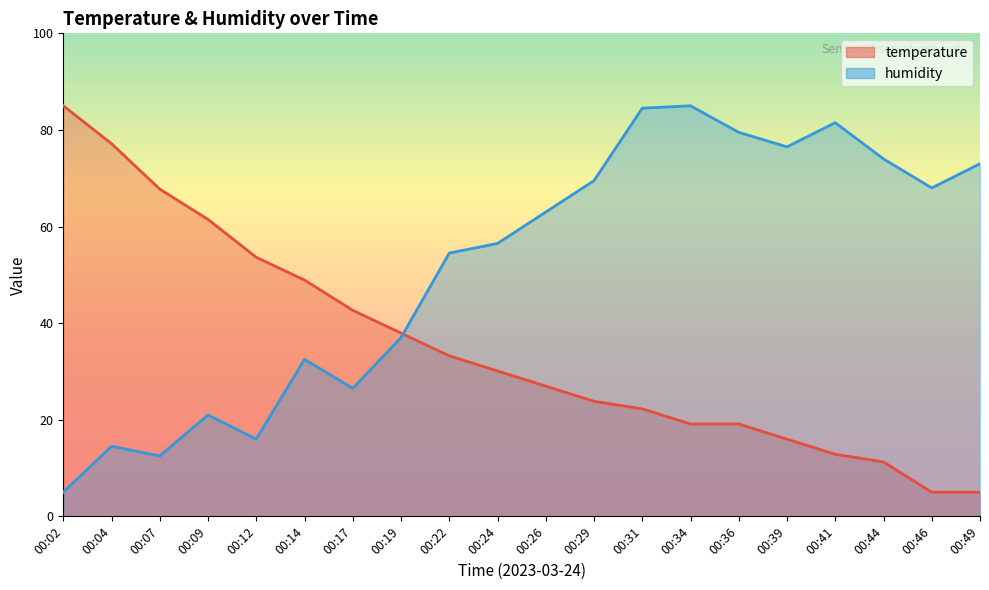

List the series in order of their overall mean, highest first.

humidity, temperature